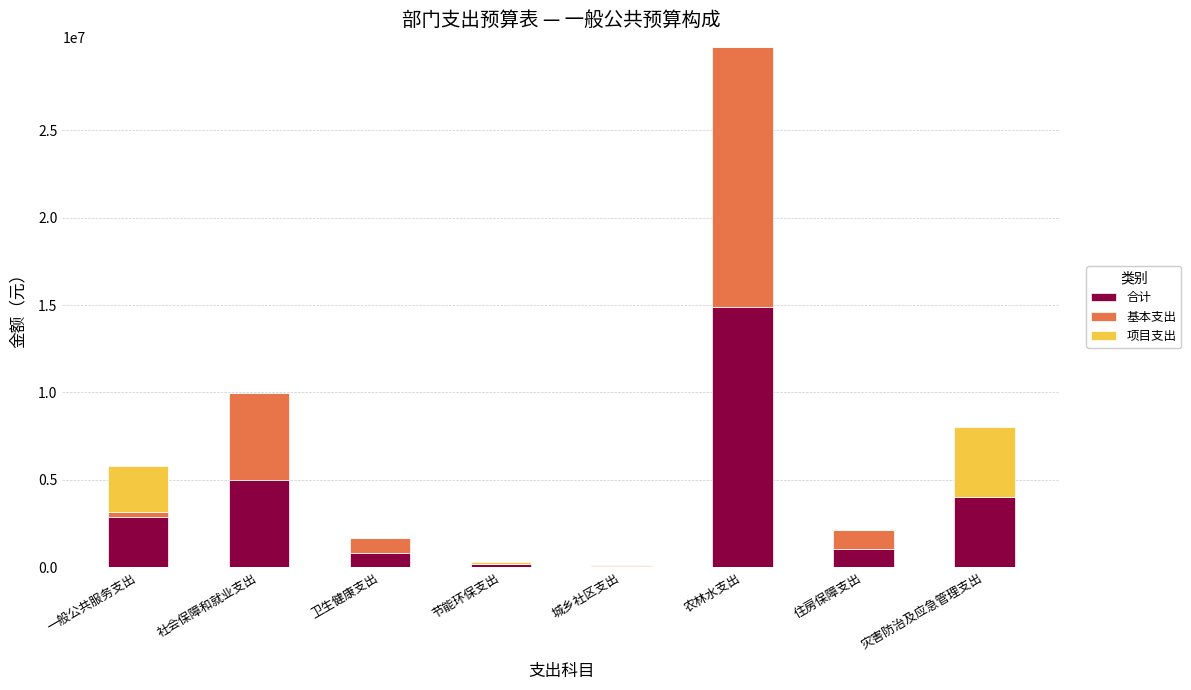

Are the bars grouped side by side (vs. stacked)?

No